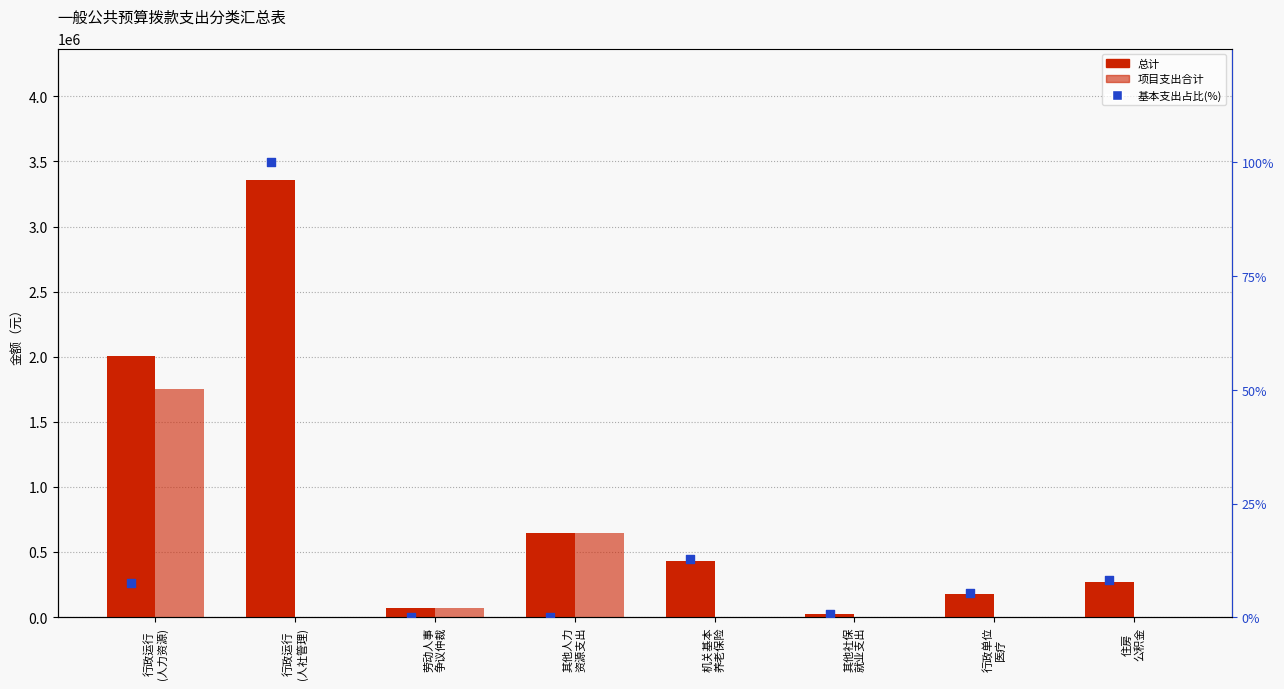

Which series reaches the minimum Y coordinate?

项目支出合计